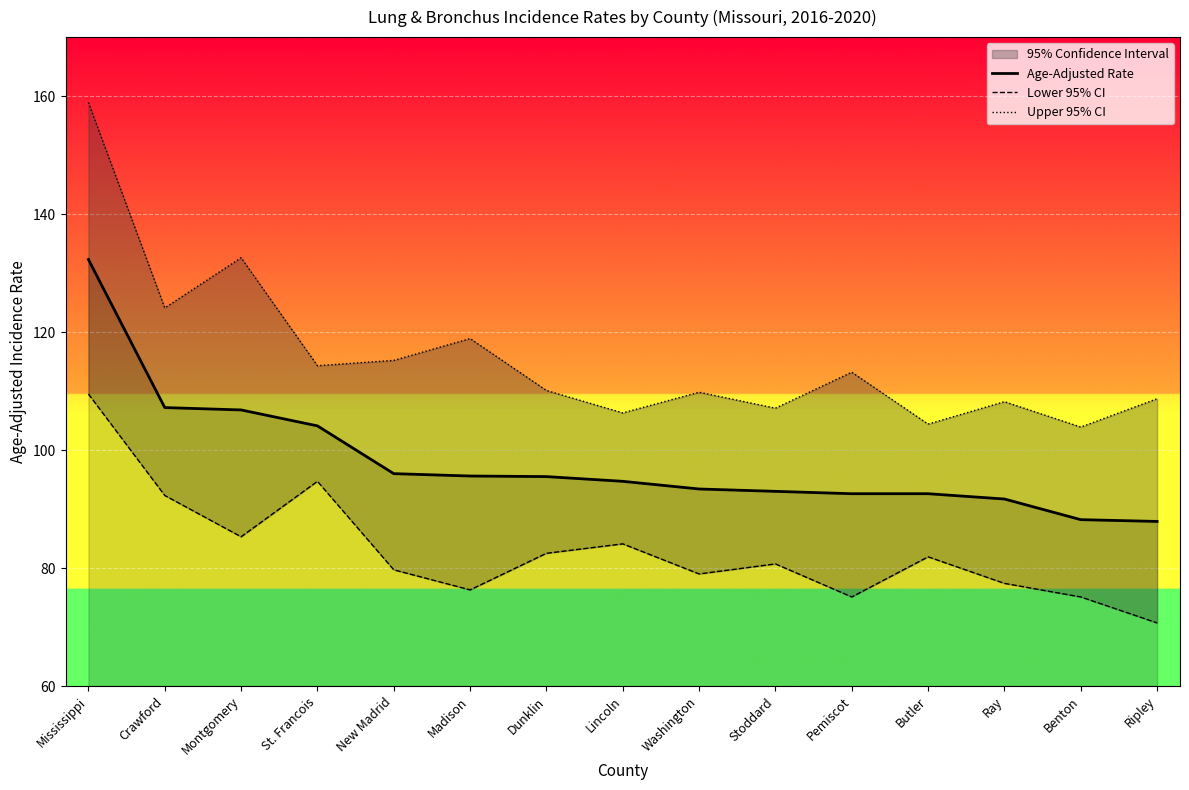

True or false: Age-Adjusted Rate has more than 0 points higher than both neighbors.

False